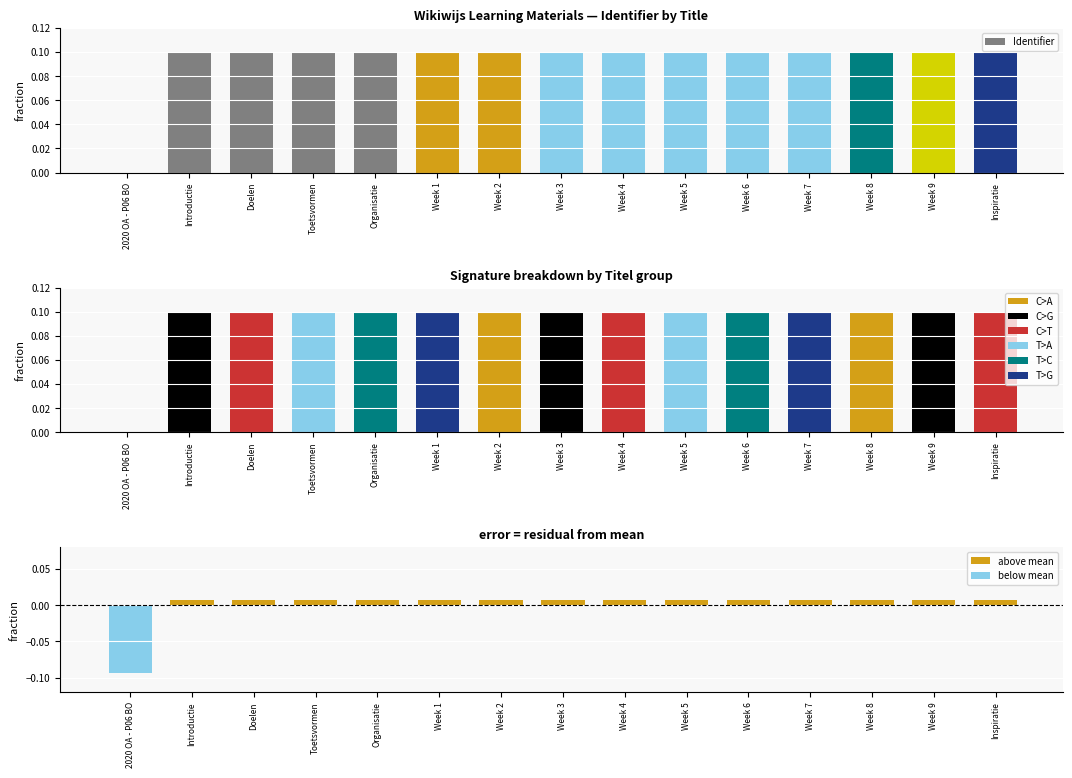

What position from the left is 2020 OA - P06 BO?

1